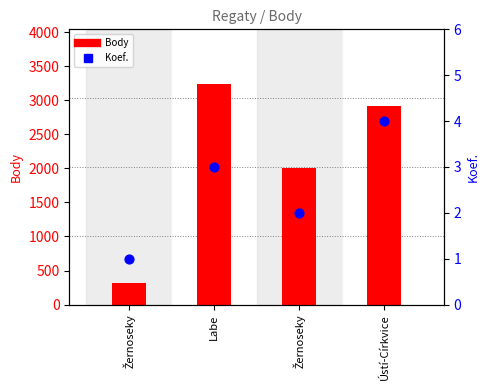

Which series reaches the maximum Y coordinate?

Body